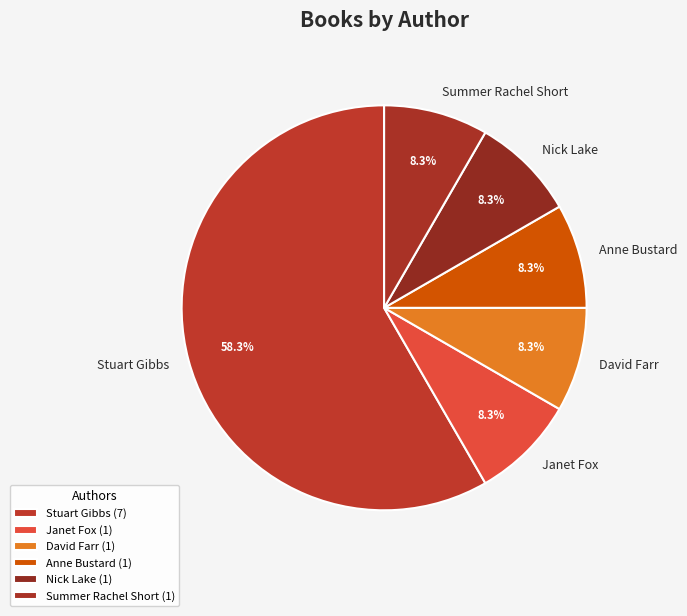

Combined, do Anne Bustard and Summer Rachel Short account for over 50%?

No